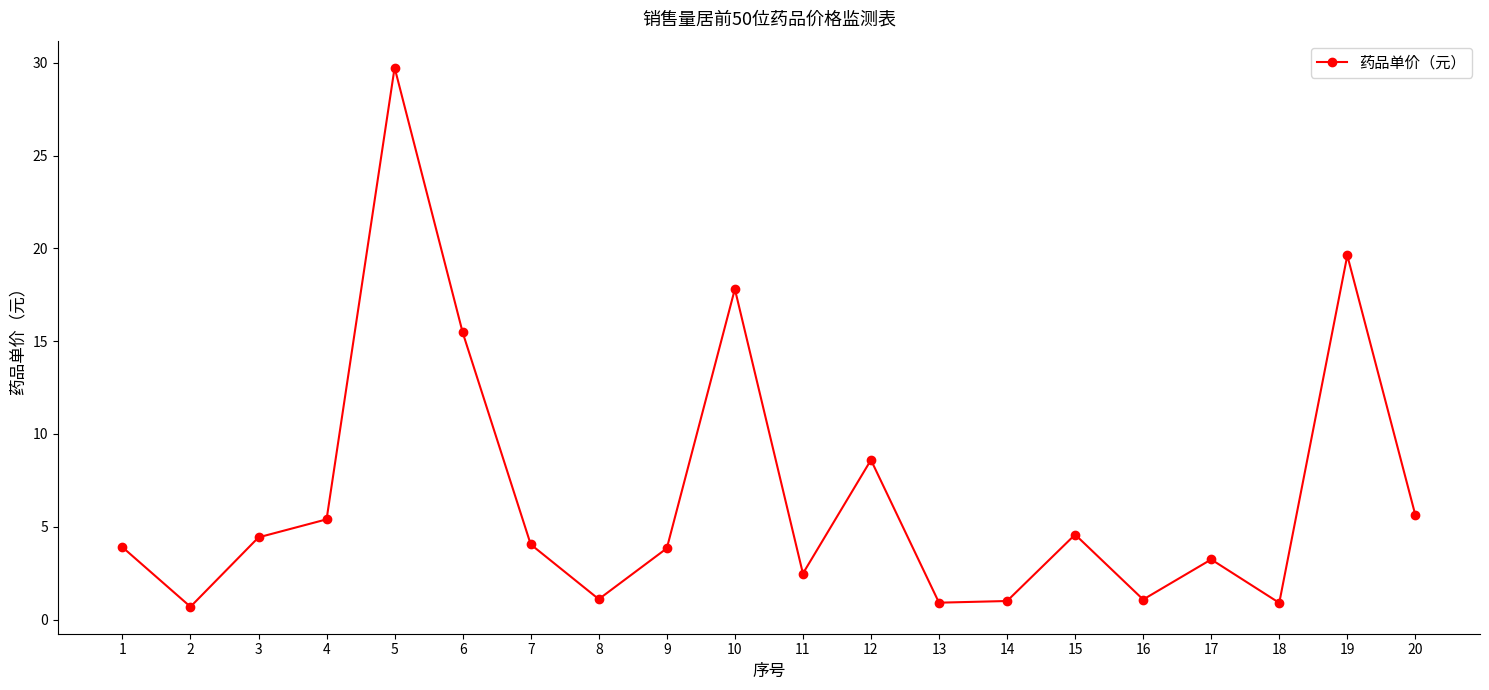

How many lines are shown in the chart?

1